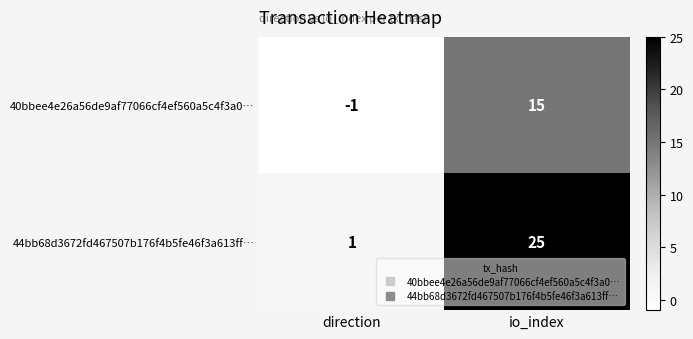

Which series has the largest range (max minus min)?

44bb68d3672fd467507b176f4b5fe46f3a613ff…